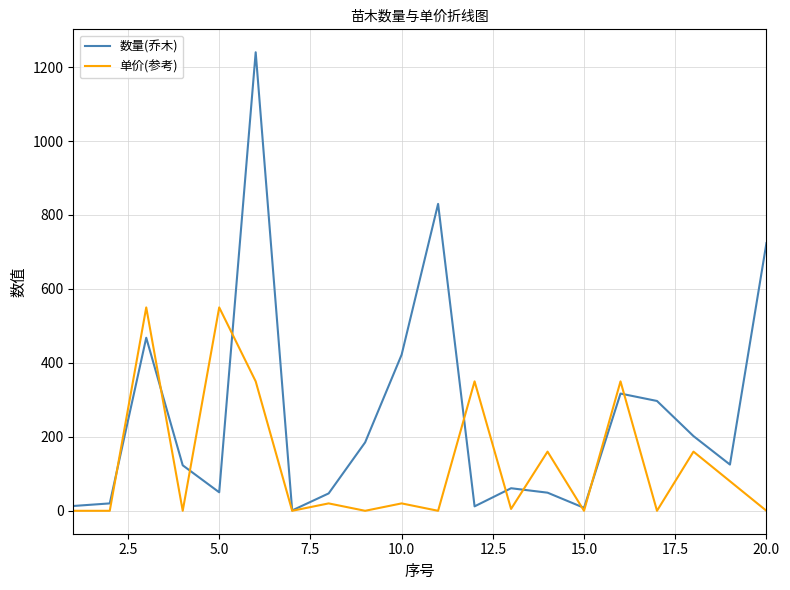

Which series has the largest range (max minus min)?

数量(乔木)